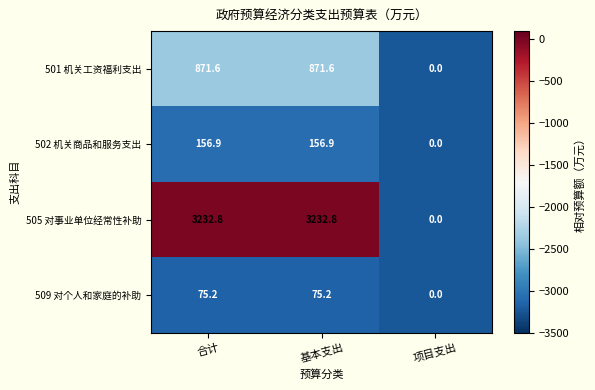

What is the spread (max minus min) of values at 合计?

3157.6